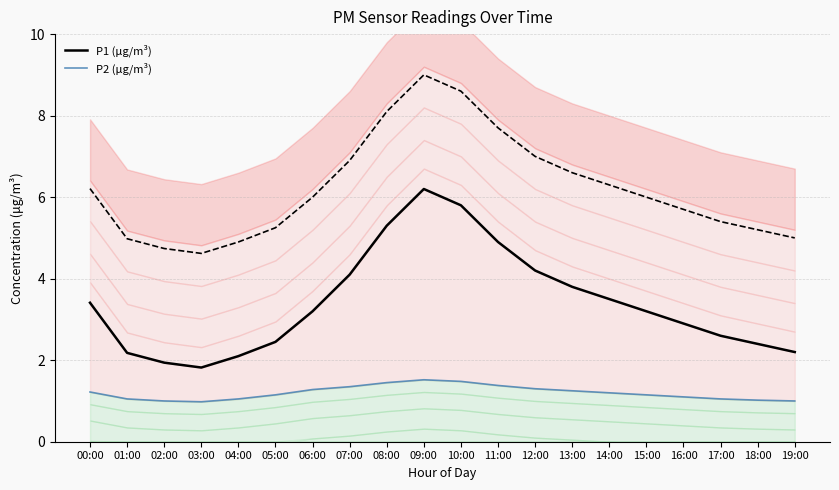

What is the sum of the P2 (μg/m³) values at 01:00 and 07:00?

2.4